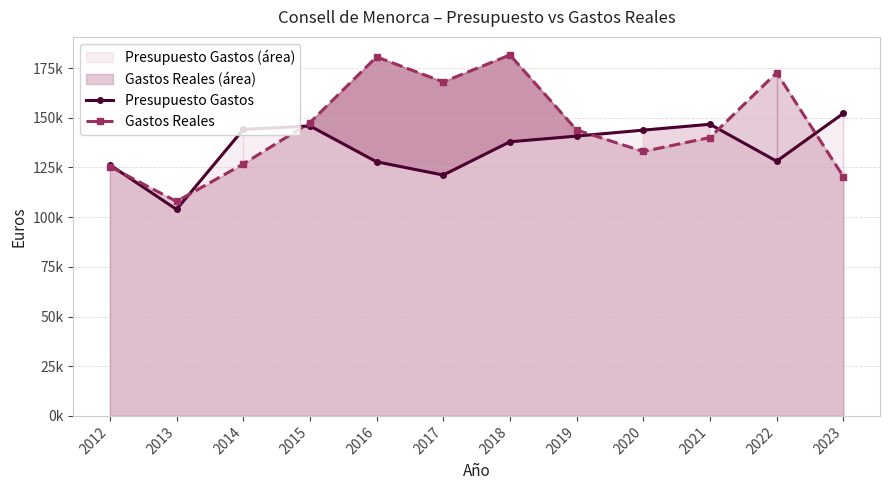

At which label does Presupuesto Gastos reach its peak?

2023